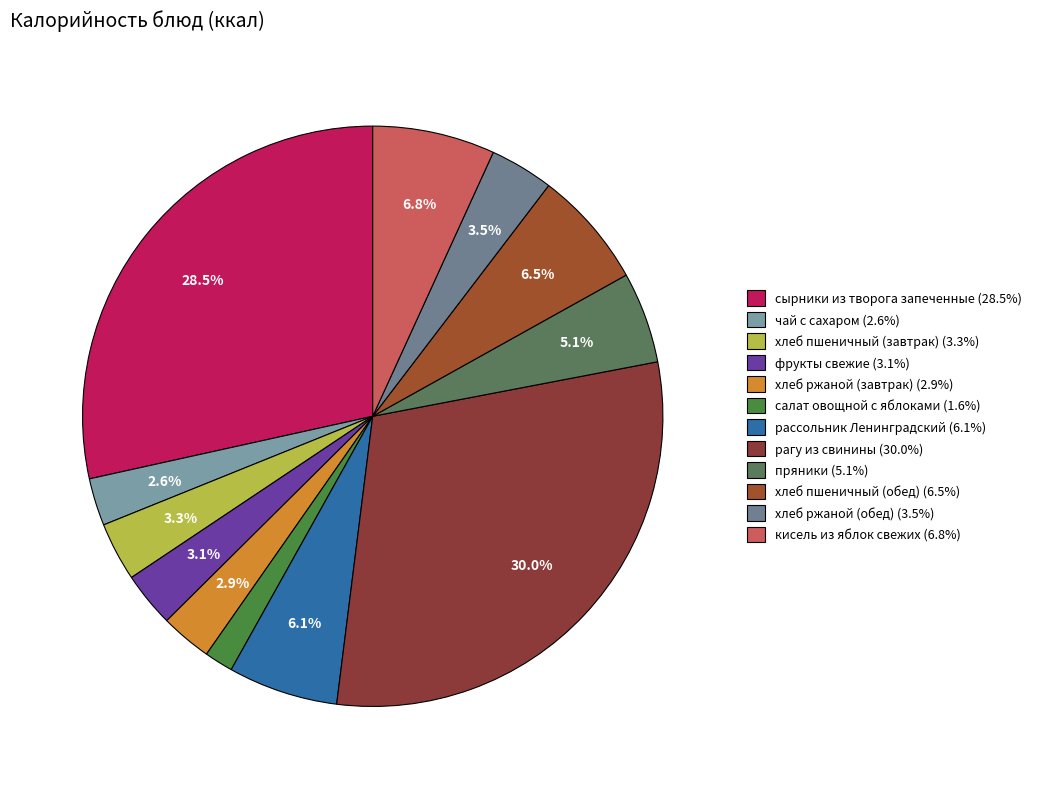

Which has a higher value, салат овощной с яблоками or хлеб пшеничный (завтрак)?

хлеб пшеничный (завтрак)